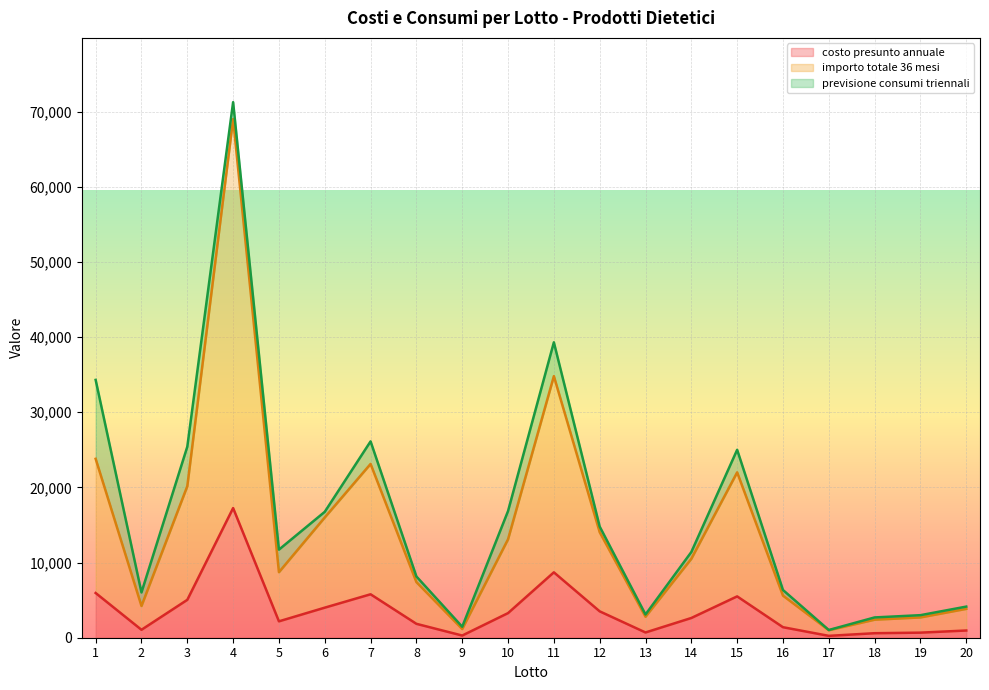

Between 9 and 16, which series saw the biggest shift?

importo totale 36 mesi